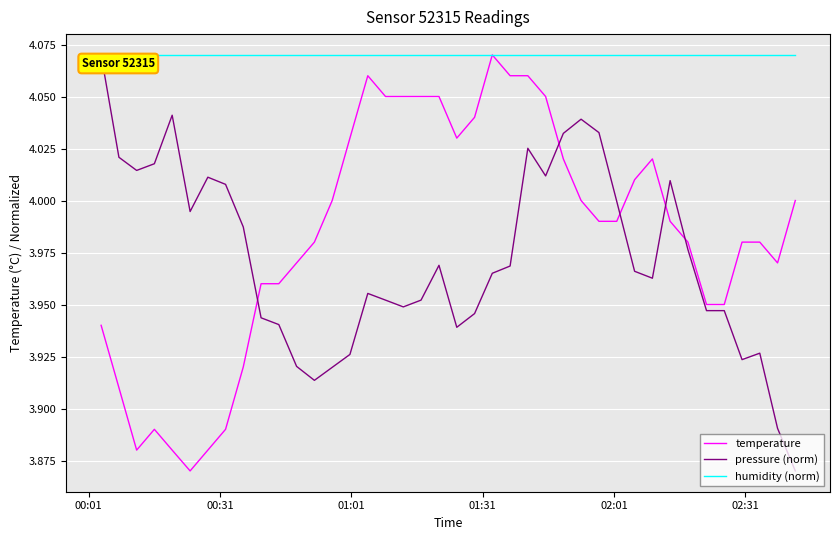

How many intersections are there between temperature and pressure (norm)?

5